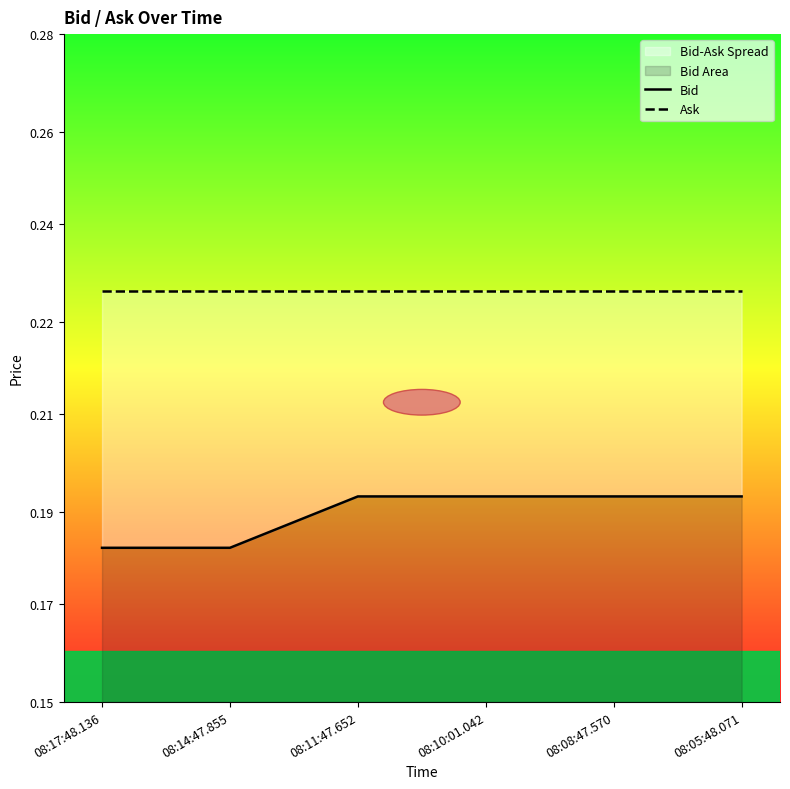

True or false: Ask and Bid cross at least once.

False